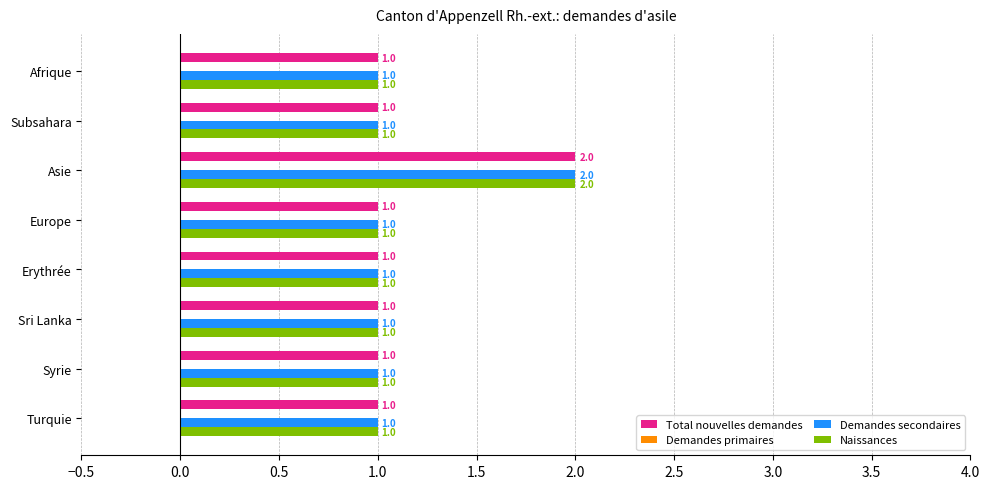

Is it true that Naissances equals 2 at Sri Lanka?

False